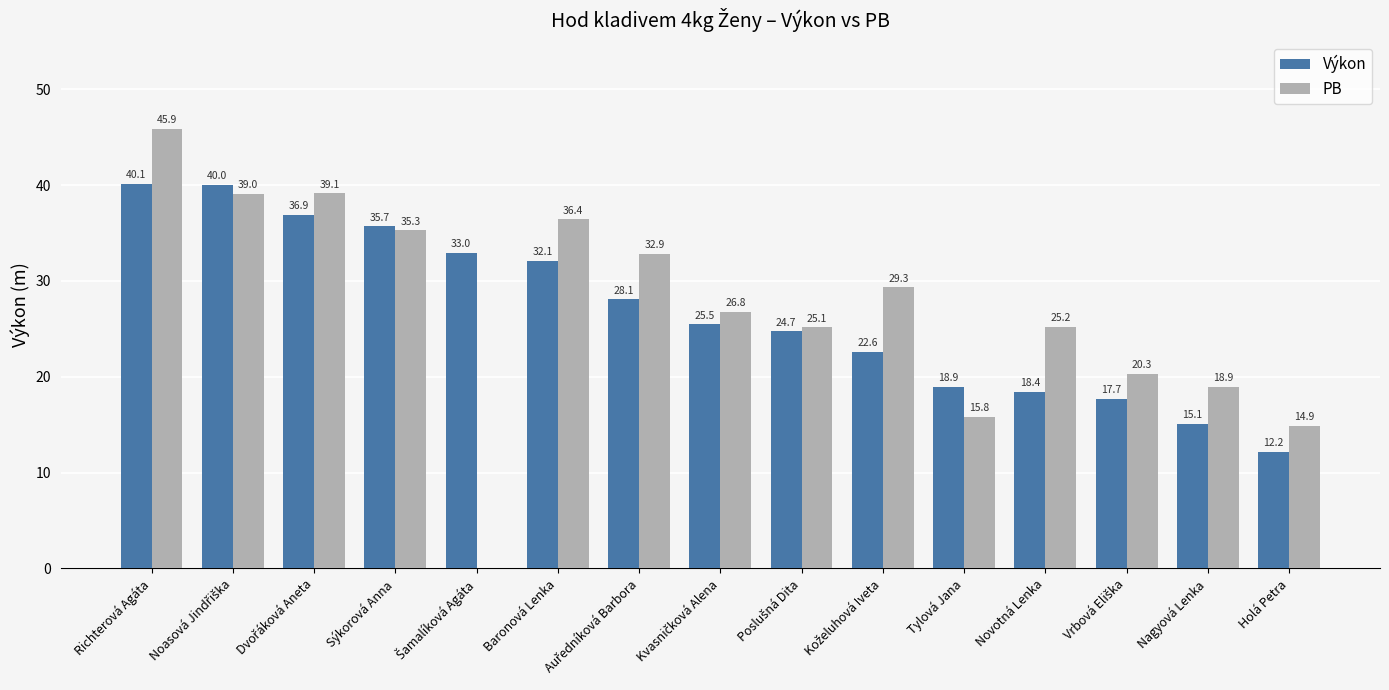

Is it true that Výkon equals 4.4 at Novotná Lenka?

False